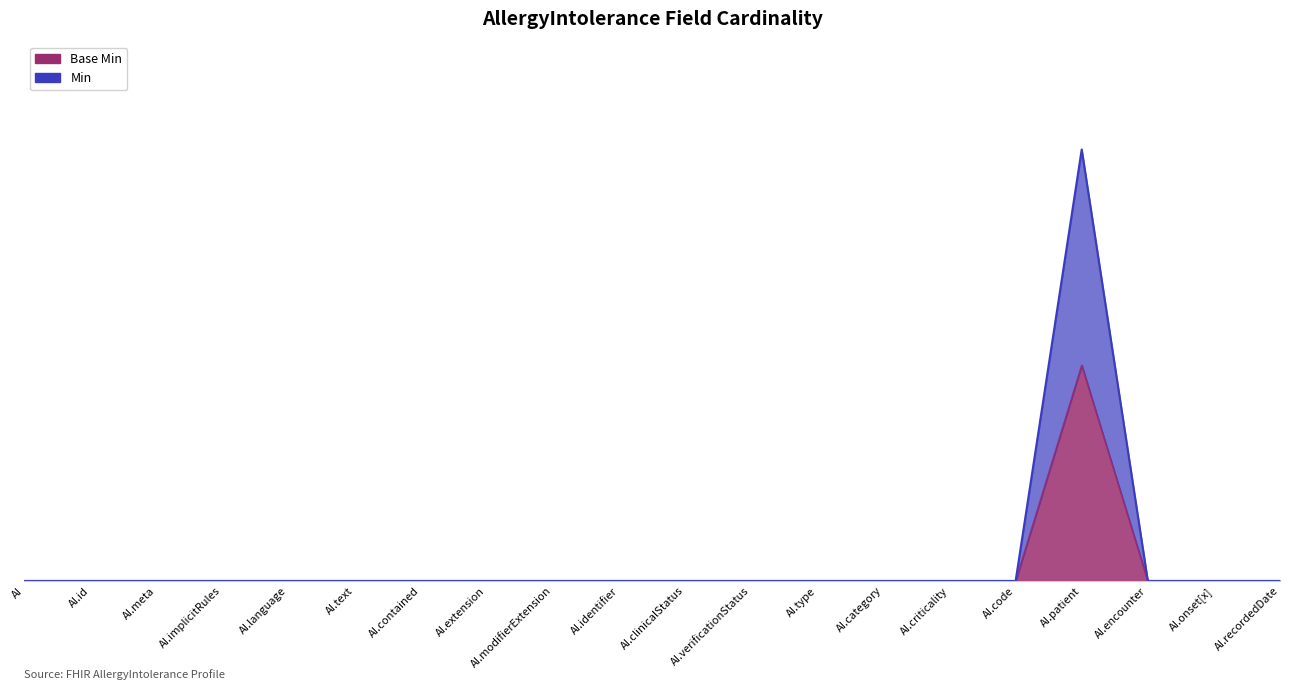

Where is Min nearest to the value 0?

AI